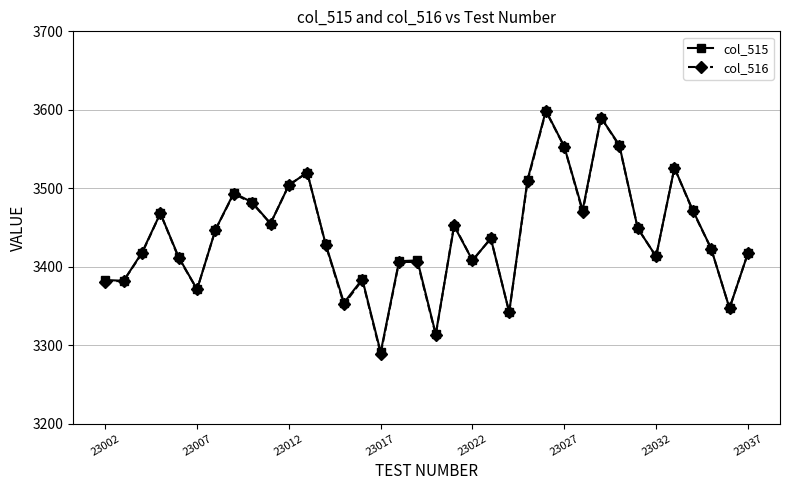

True or false: col_515 has more than 1 points higher than both neighbors.

True